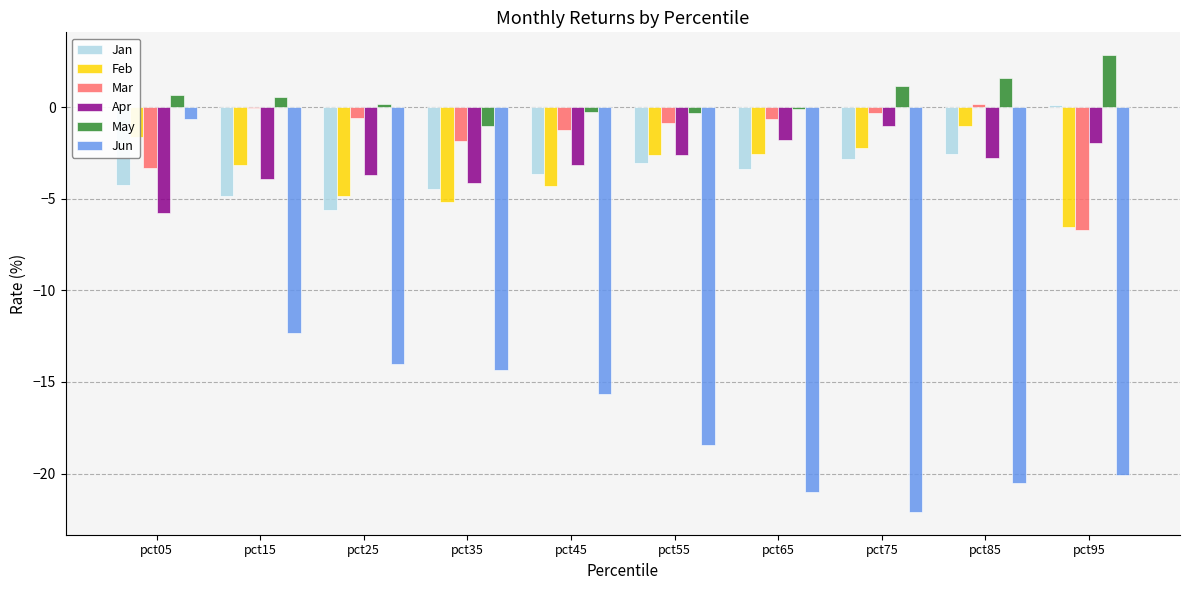

Which category has the highest value in the Feb series?

pct85